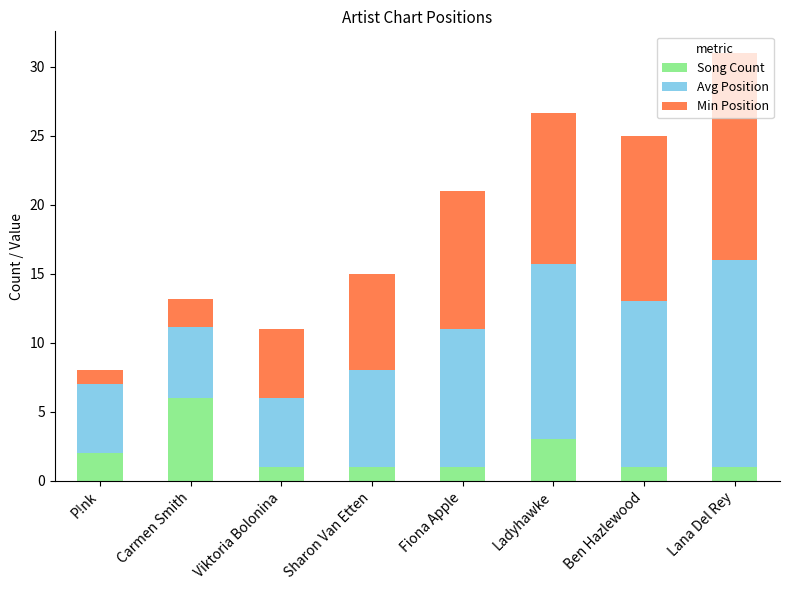

What are all the series names shown in the legend?

Song Count, Avg Position, Min Position